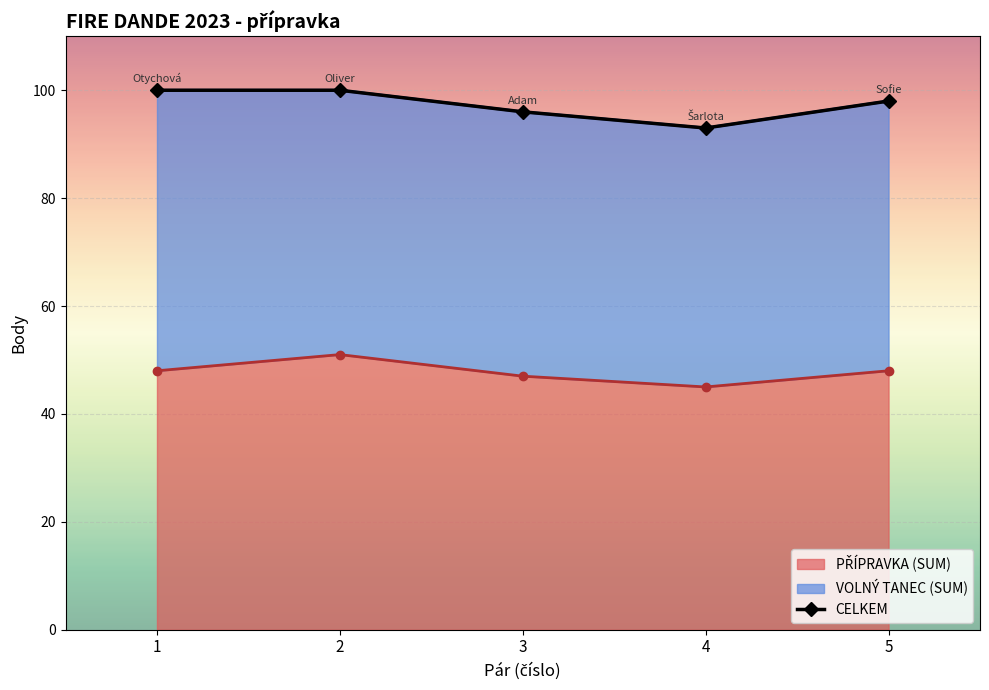

Which category has the lowest value across all series?

4